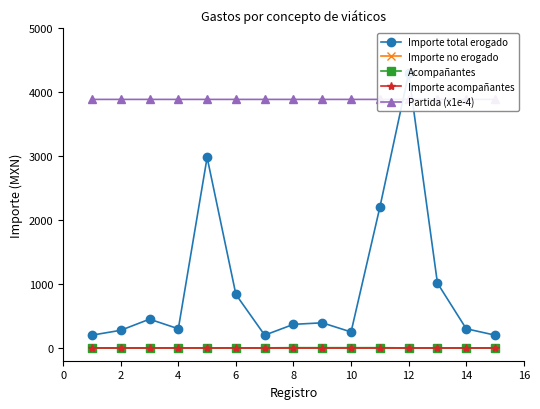

What is the total value across all series at 10?

4088.6